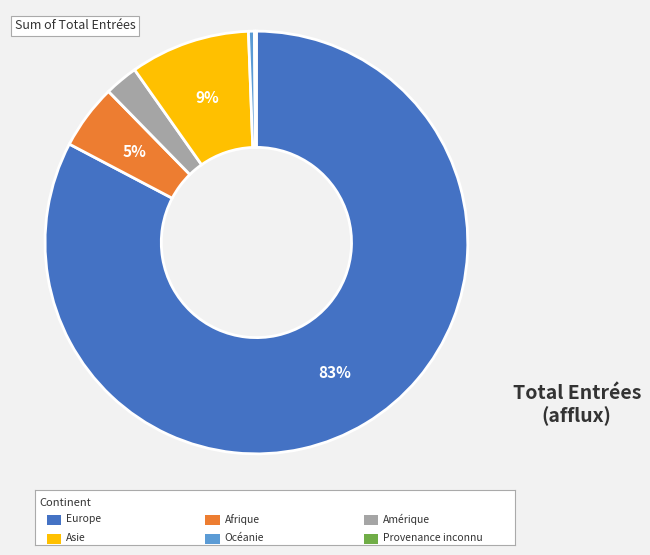

Is there any slice that represents more than half of the pie?

Yes